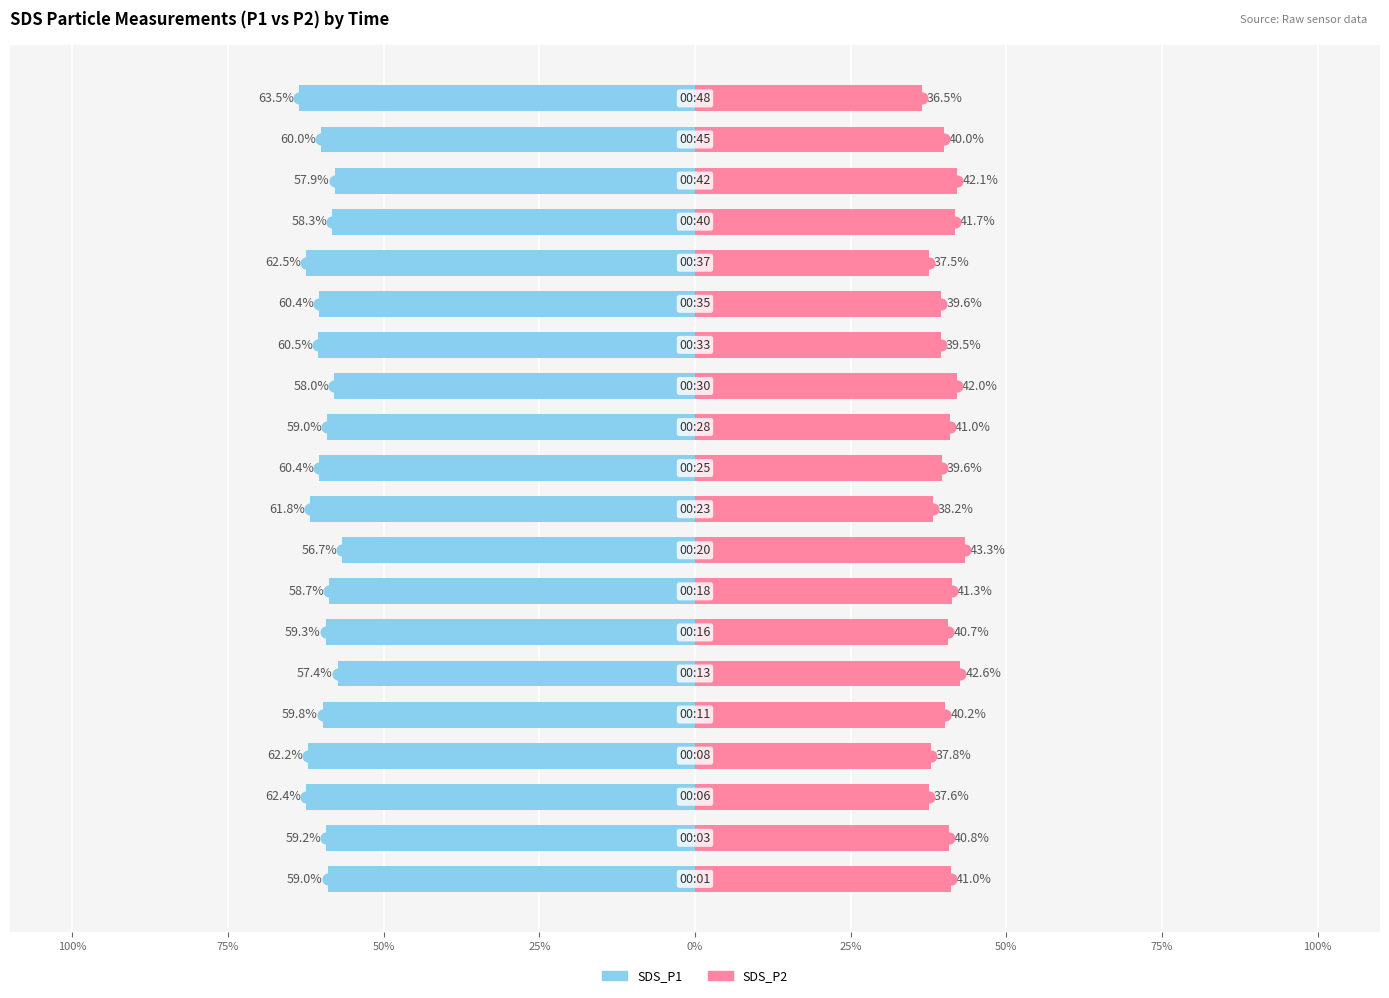

Which series has the widest spread of Y values?

SDS_P1